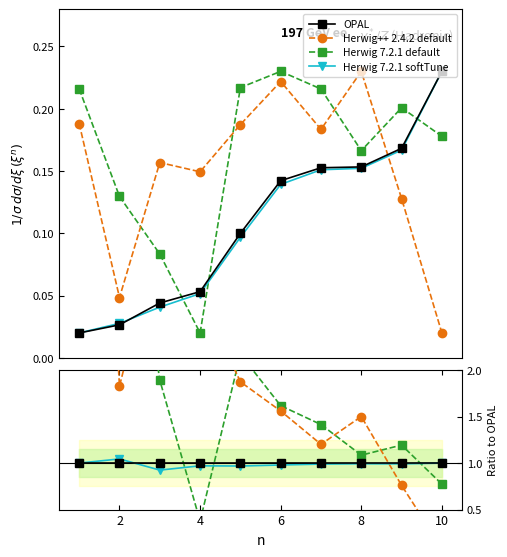

The OPAL series shows 1.4 at 0. True or false?

False